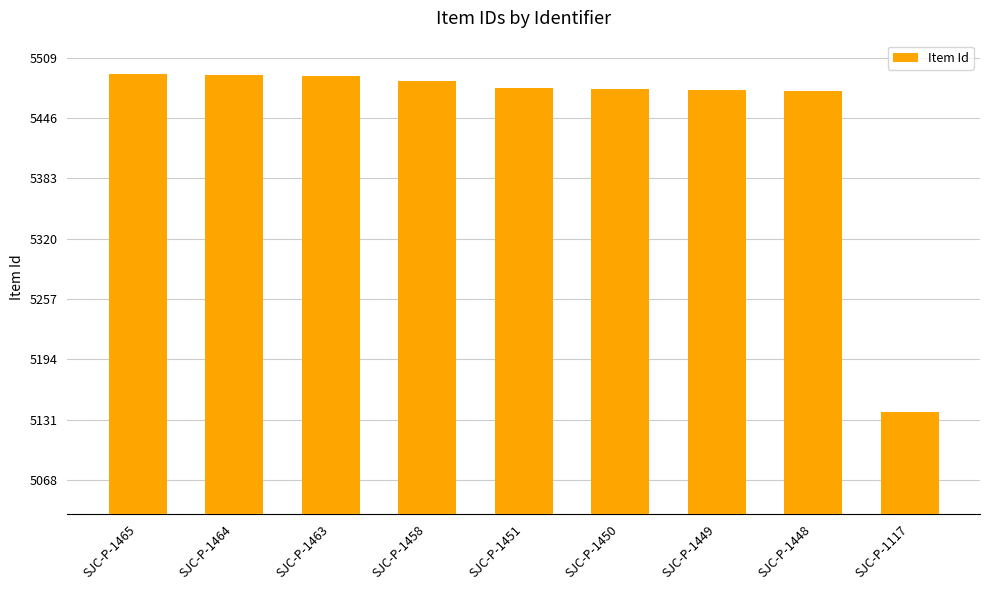

Between SJC-P-1450 and SJC-P-1463, which is larger?

SJC-P-1463